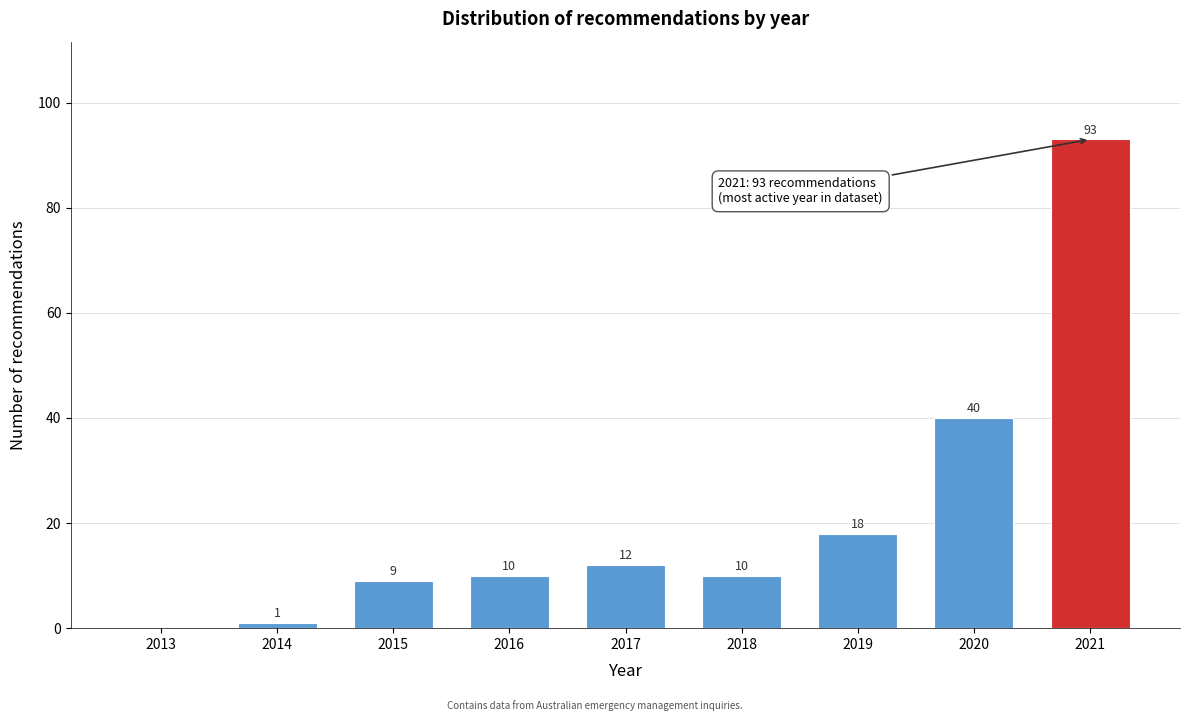

Reading left to right, transcribe all the data shown in this chart.

2013=0	2014=1	2015=9	2016=10	2017=12	2018=10	2019=18	2020=40	2021=93